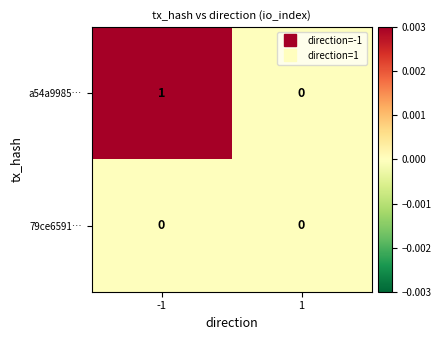

Rank the series by their maximum value, from highest to lowest.

a54a9985…, 79ce6591…